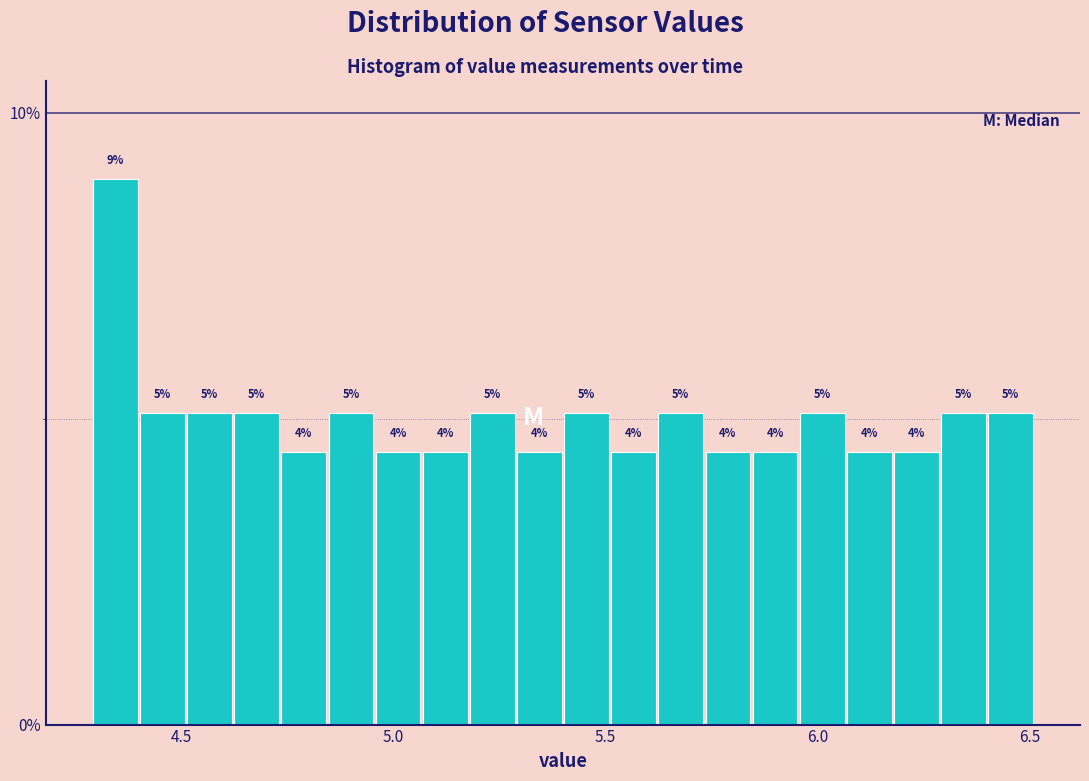

Read against the x-axis, roughly where is the centre of the tallest bar?

4.35